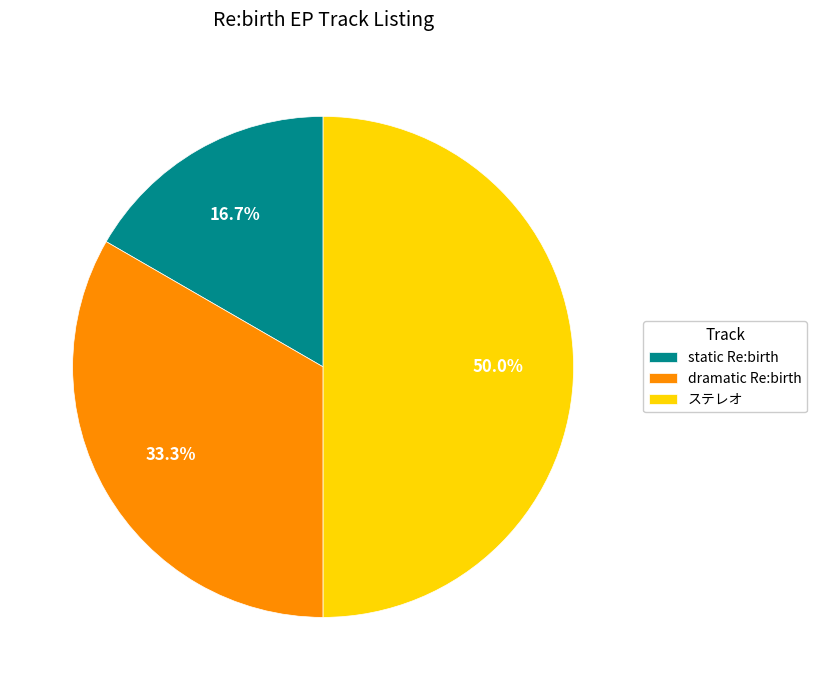

How many slices are in this pie chart?

3